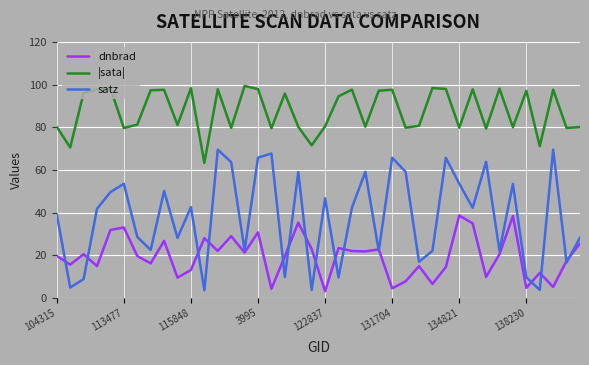

What is the maximum value shown in the chart?

99.3